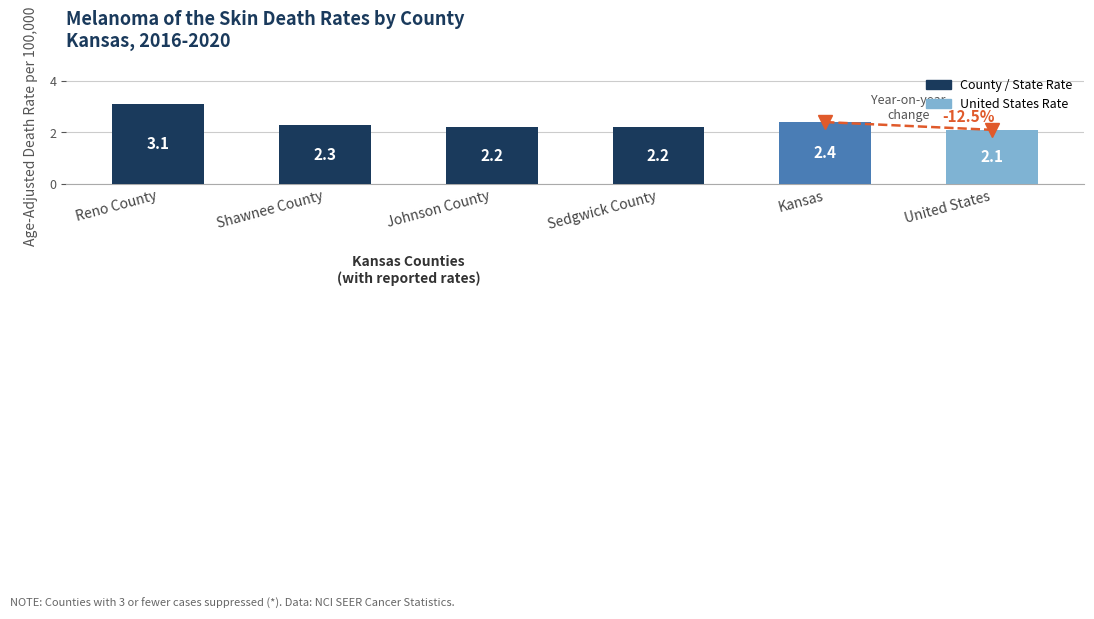

What position from the left is Reno County?

1